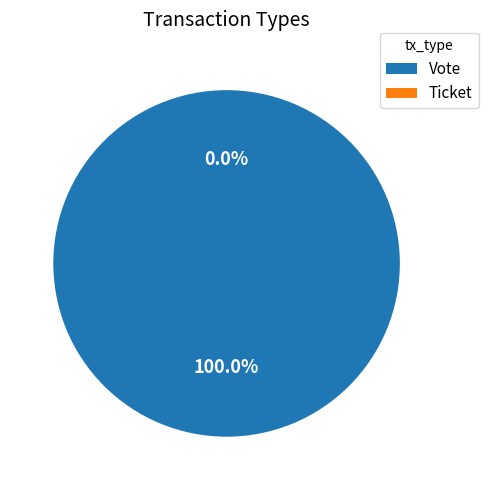

Combined, do Ticket and Vote account for over 50%?

Yes